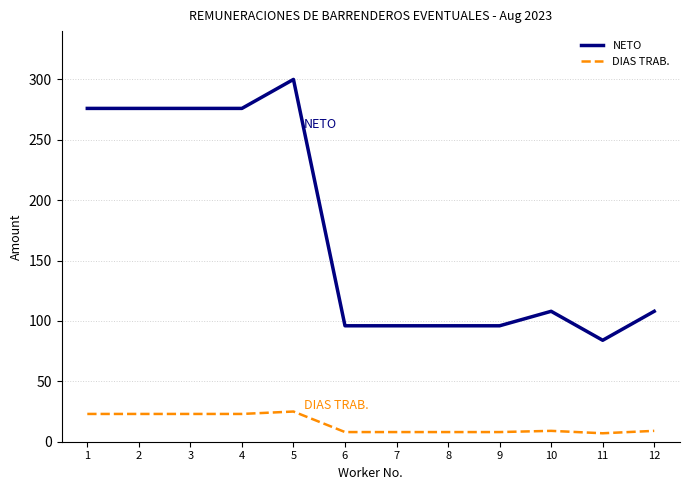

What is the difference between the highest and lowest values at 2?

253